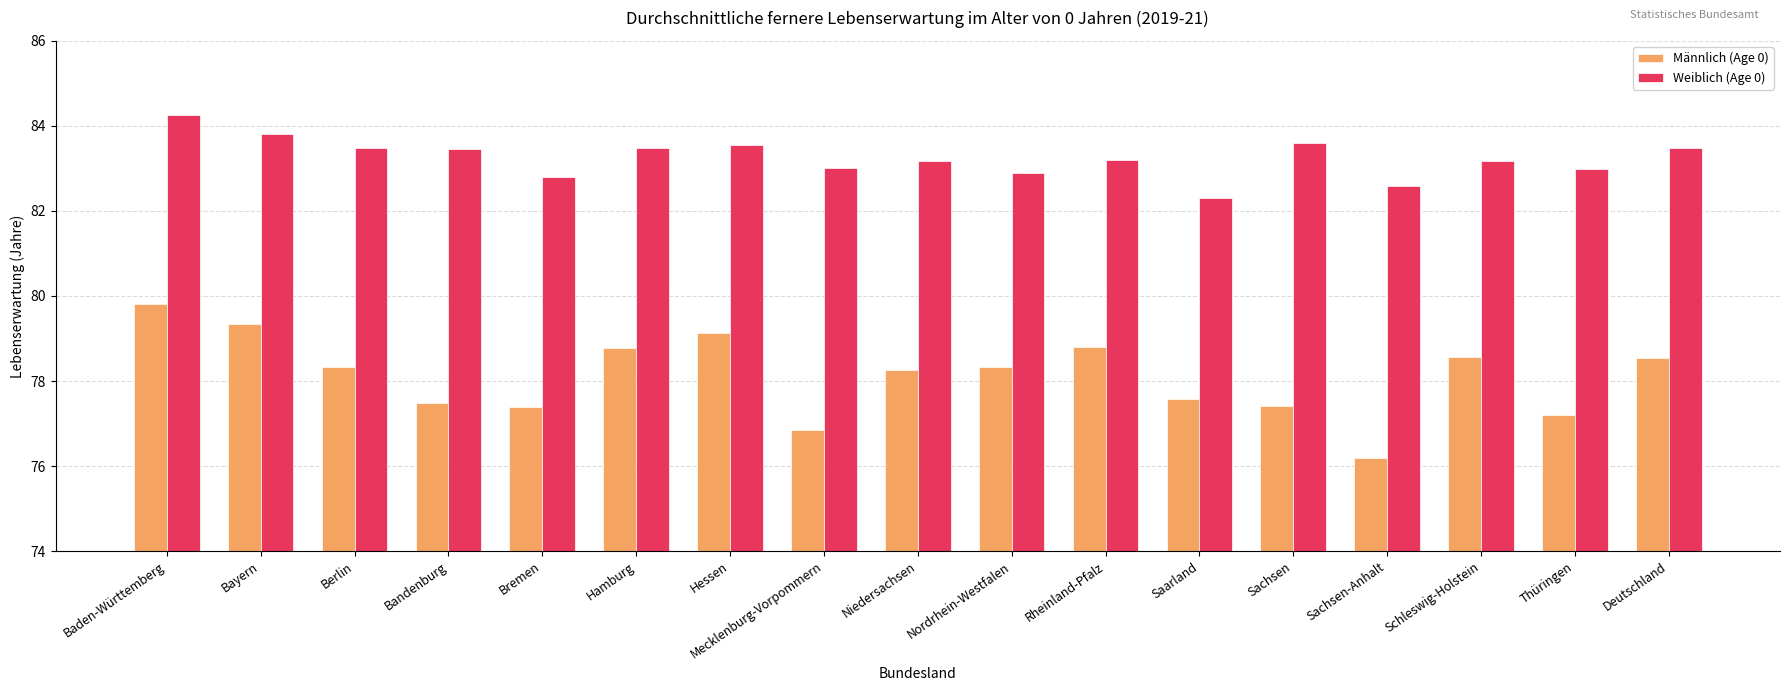

The Weiblich (Age 0) series shows 47.3 at Sachsen-Anhalt. True or false?

False